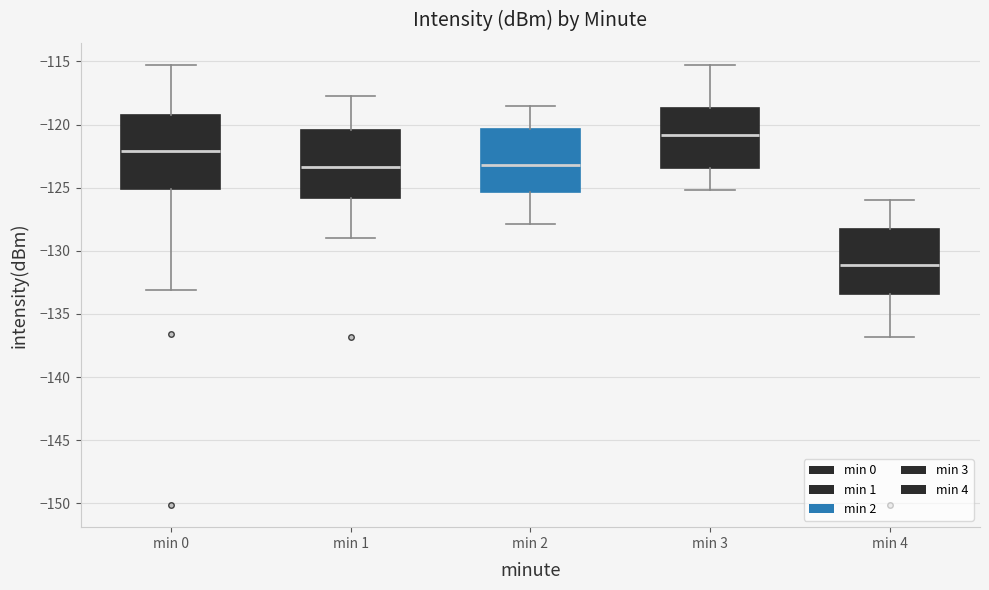

Reading left to right, transcribe this box plot: for each box, give where its median line is, the range the box spans, and where its two whiskers end, as read against the y-axis. The values are not printed on the chart, so give them approximately, as read against the axis.

min 0: median -122.0, box -125.0 to -119.0, whiskers -133.0 to -115.5
min 1: median -123.5, box -126.0 to -120.5, whiskers -129.0 to -118.0
min 2: median -123.0, box -125.5 to -120.5, whiskers -128.0 to -118.5
min 3: median -121.0, box -123.5 to -118.5, whiskers -125.0 to -115.5
min 4: median -131.0, box -133.5 to -128.5, whiskers -137.0 to -126.0